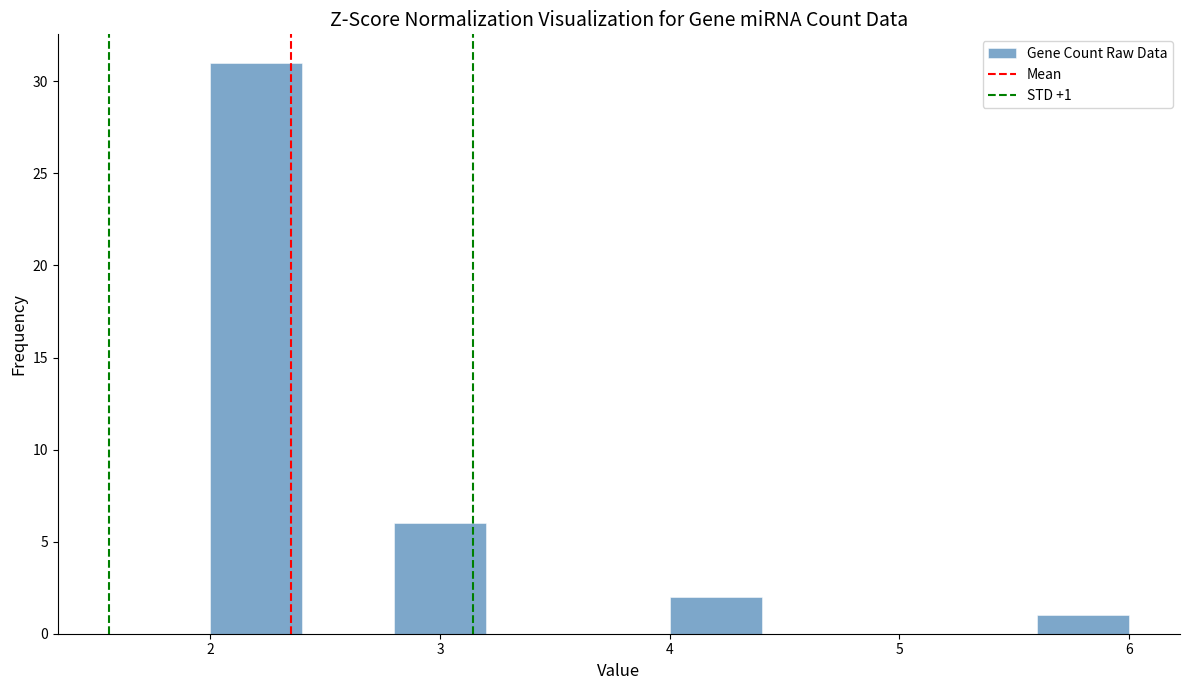

Which range on the x-axis has the tallest bar?

2.0 to 2.4